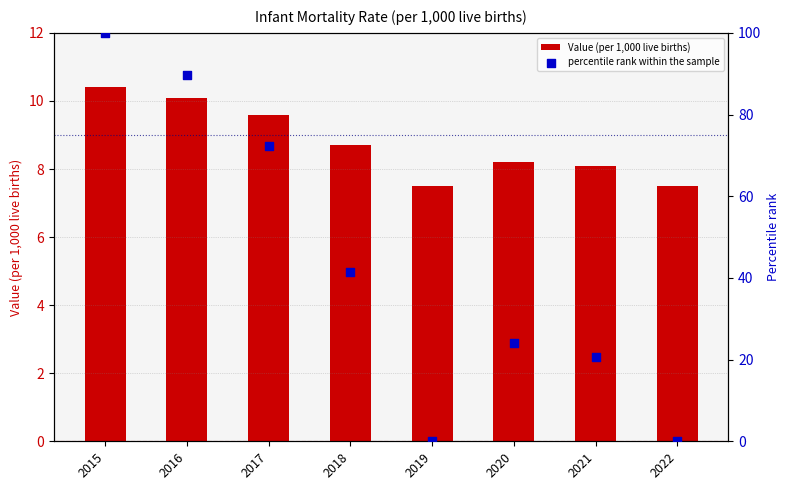

Which series reaches the maximum Y coordinate?

percentile rank within the sample